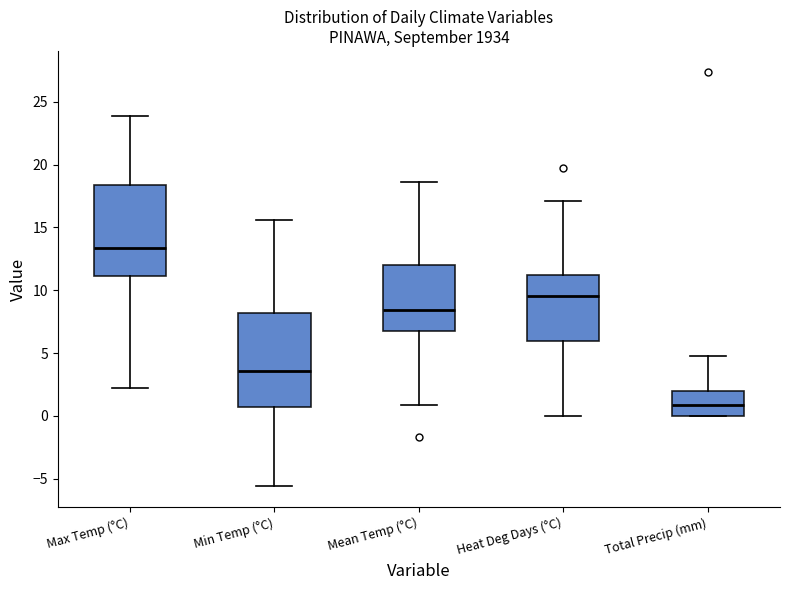

Reading left to right, read every box against the y-axis: the position of its median line, the range the box covers, and the ends of its whiskers. The values are not printed on the chart, so give them approximately, as read against the axis.

Max Temp (°C): median 13.5, box 11.0 to 18.5, whiskers 2.0 to 24.0
Min Temp (°C): median 3.5, box 0.5 to 8.0, whiskers -5.5 to 15.5
Mean Temp (°C): median 8.5, box 7.0 to 12.0, whiskers 1.0 to 18.5
Heat Deg Days (°C): median 9.5, box 6.0 to 11.0, whiskers 0.0 to 17.0
Total Precip (mm): median 1.0, box 0.0 to 2.0, whiskers 0.0 to 5.0